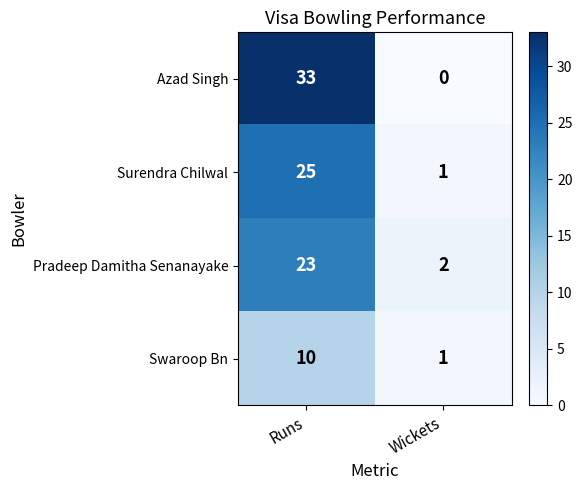

What is the sum of all Pradeep Damitha Senanayake values?

25